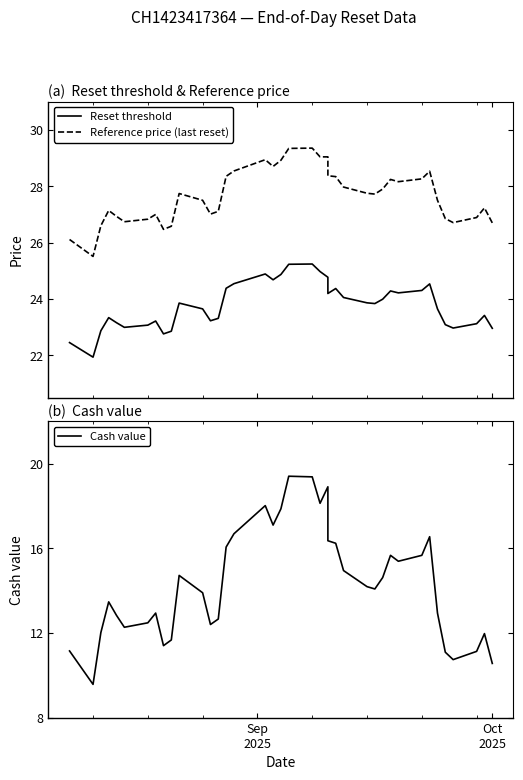

What is the lowest value of the Cash value series?

9.6